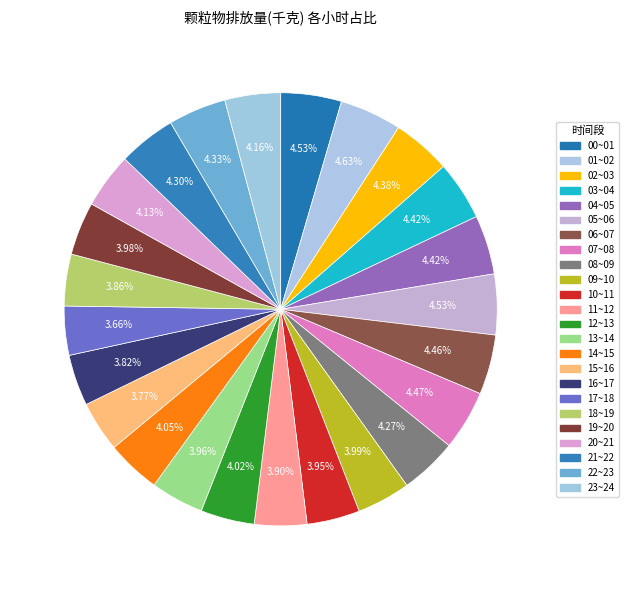

To the nearest percent, what is the average slice percentage?

4%